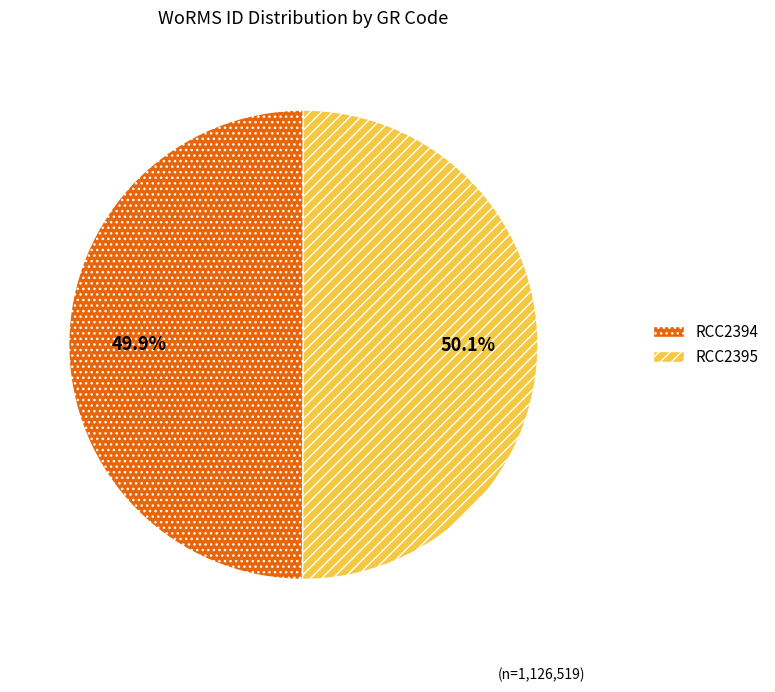

Is it true that RCC2395 is 44% of the pie?

False